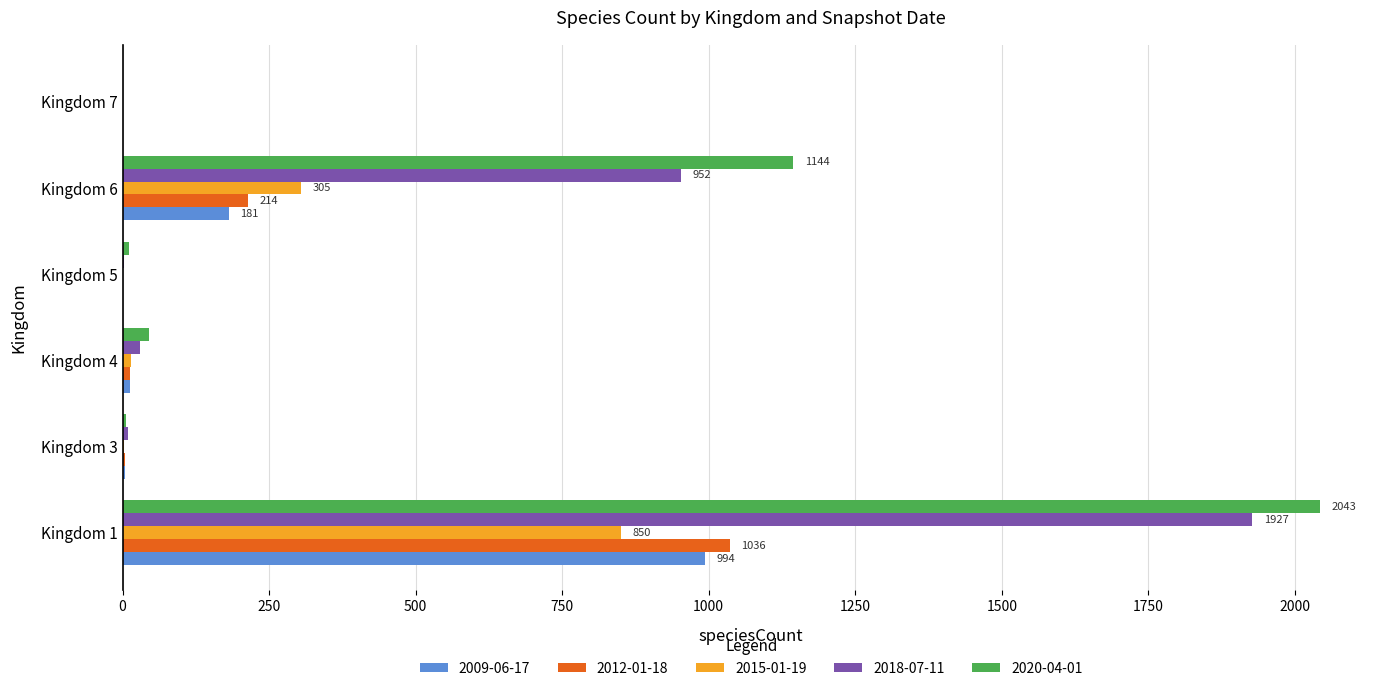

What is the average value of the 2009-06-17 series?

199